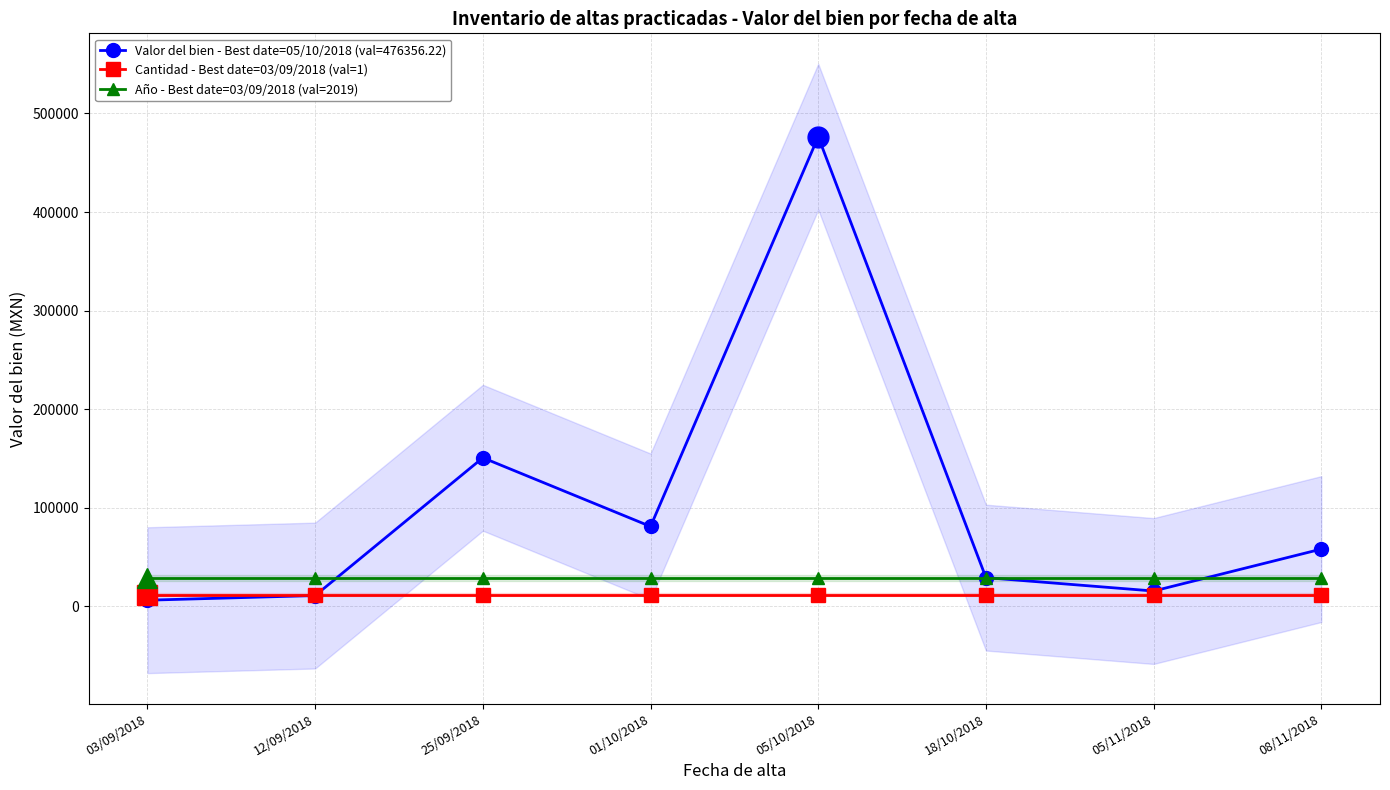

What is the difference between the highest and lowest values at 18/10/2018?

16798.5